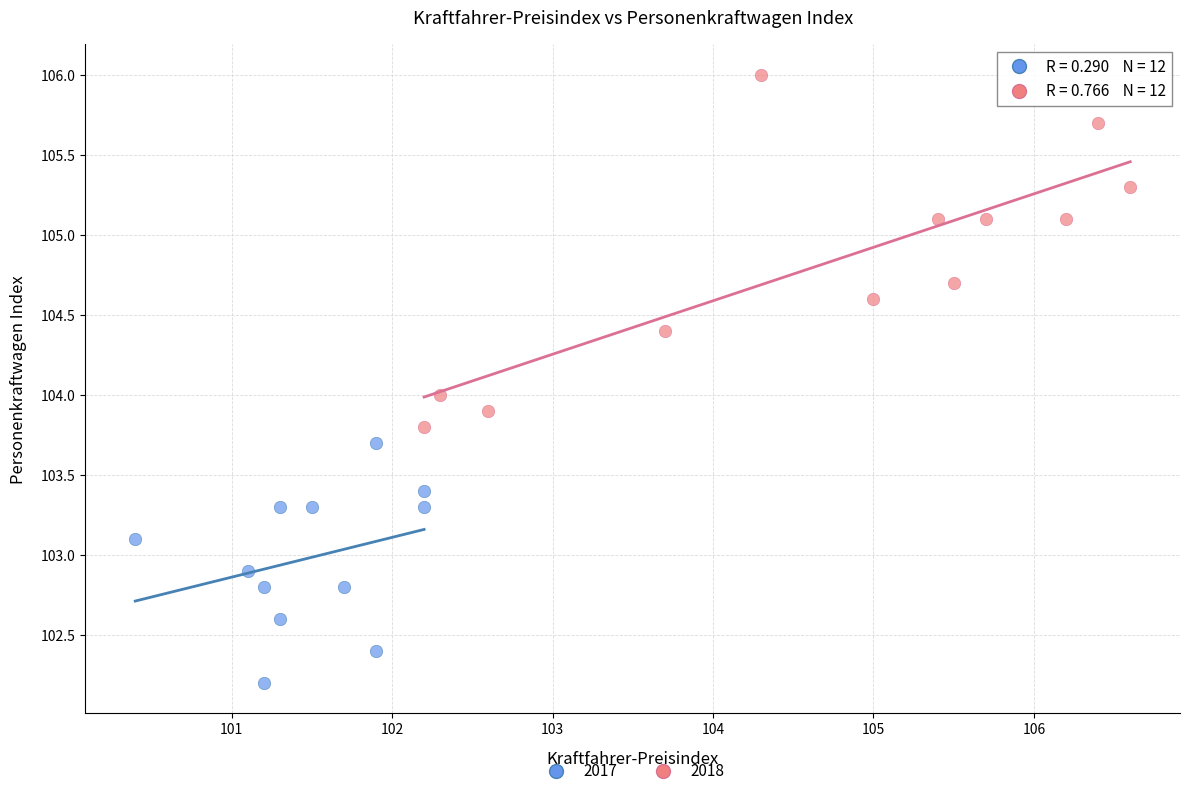

Which series has the largest Y range (max minus min)?

2018